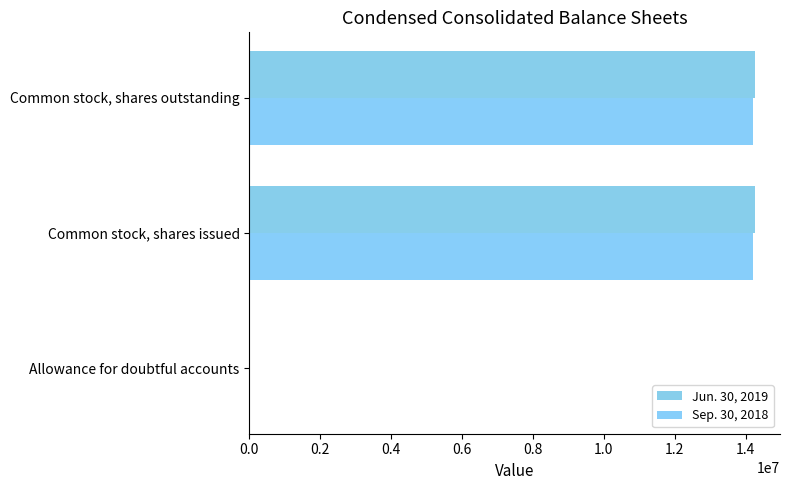

At how many categories does at least one series exceed 2167435?

2